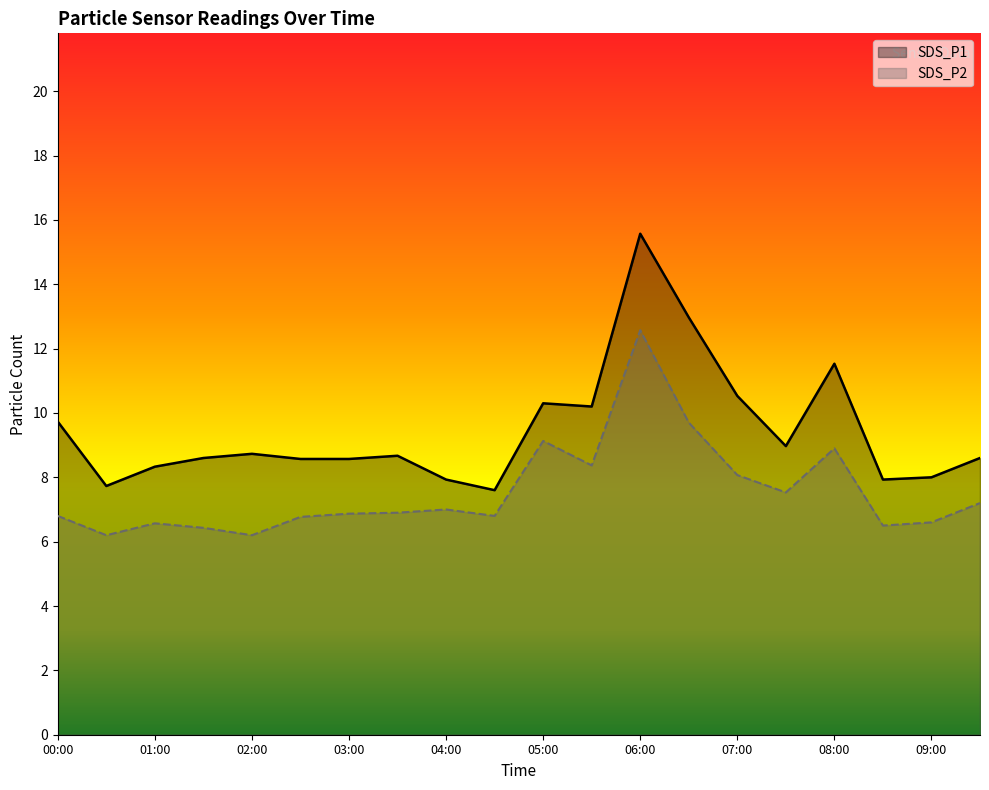

What is the average value of the SDS_P2 series?

7.6